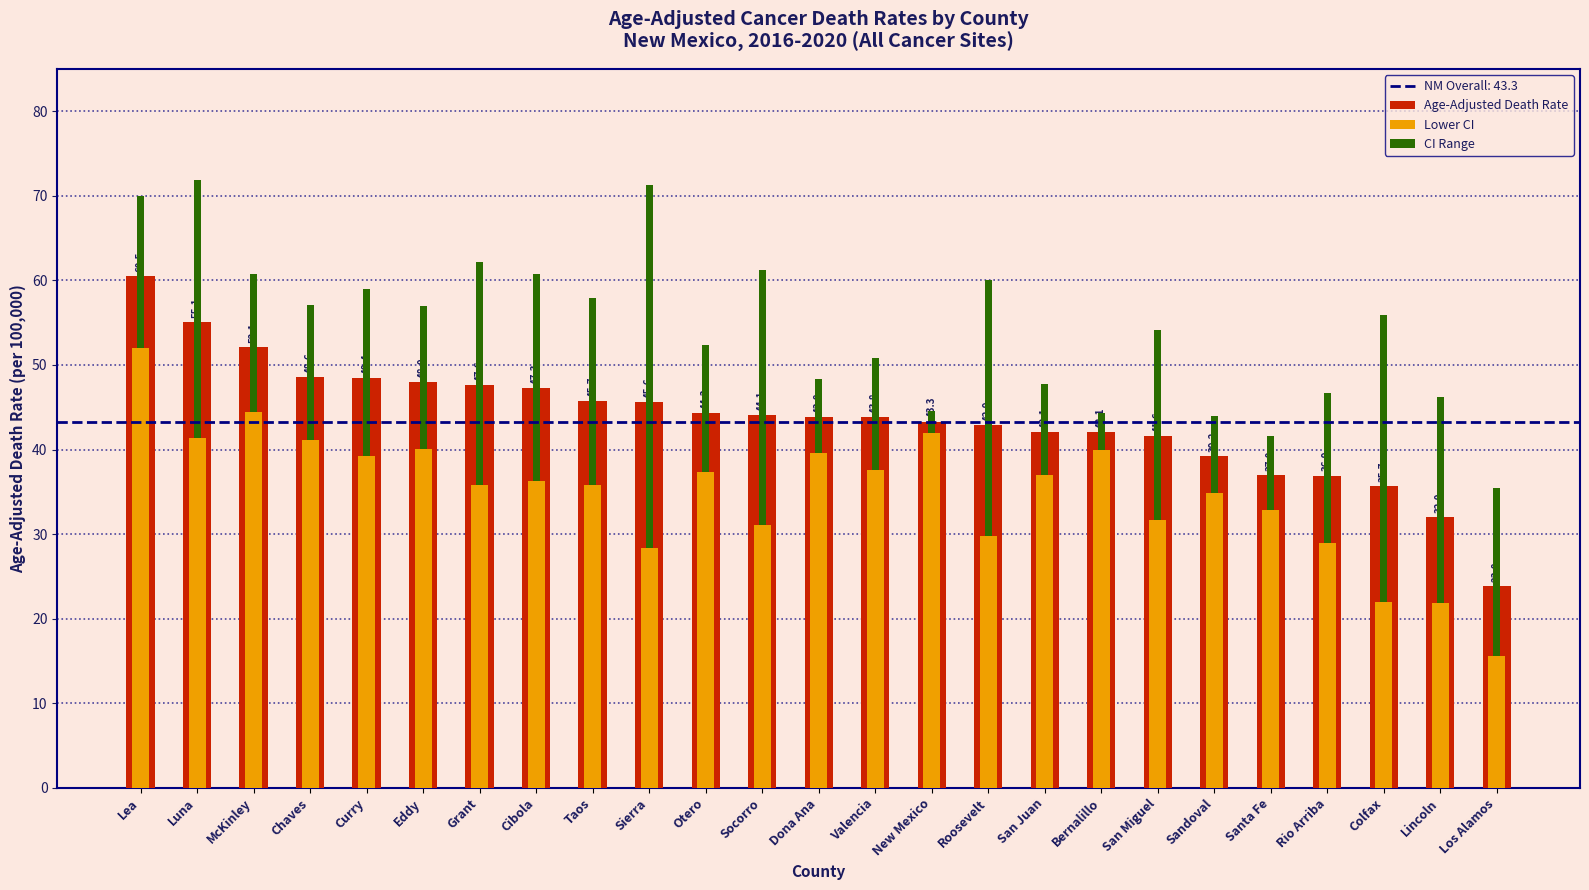

At which category is the sum across all series the highest?

Lea